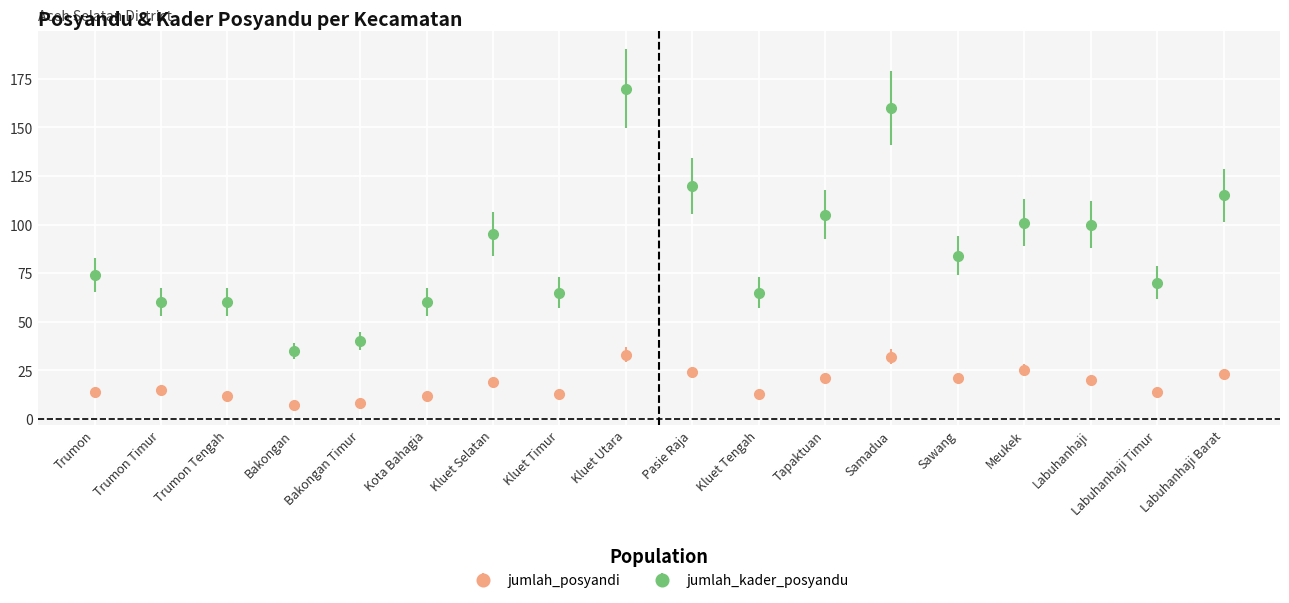

At which category does the chart reach its peak across all series?

Kluet Utara